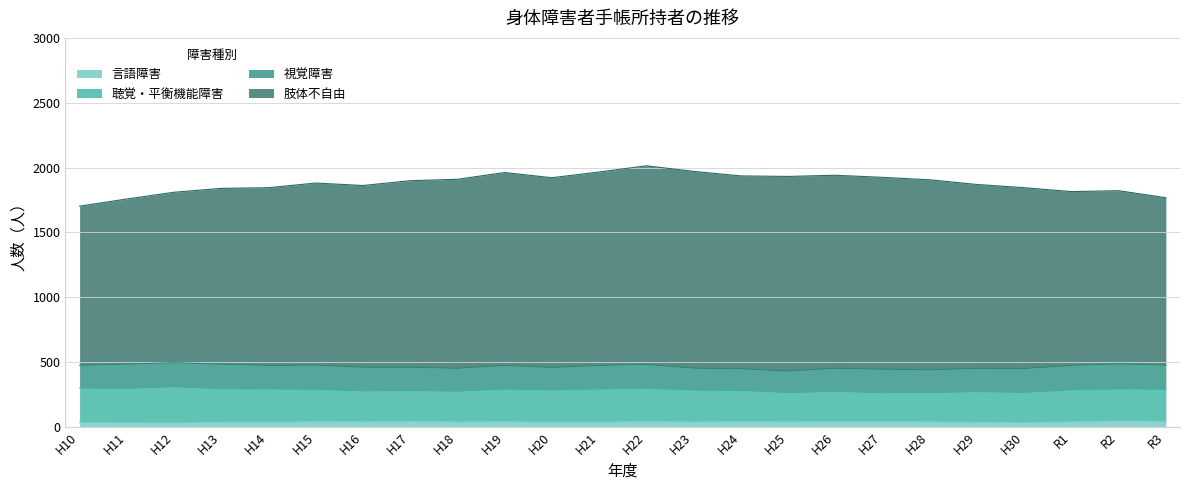

Which category has the lowest value in the 言語障害 series?

H12